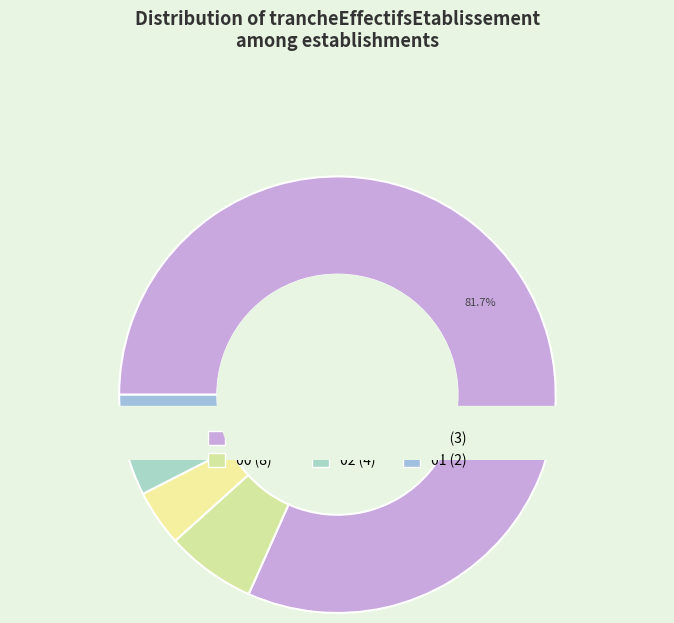

What percentage is the 00 slice, to the nearest percent?

7%